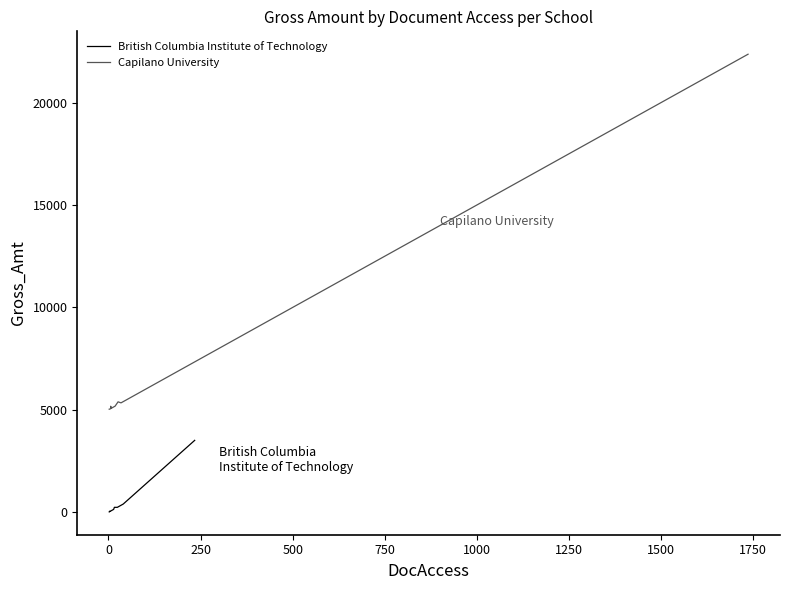

In Combined, how many points are higher than both neighbors (excluding endpoints)?

4